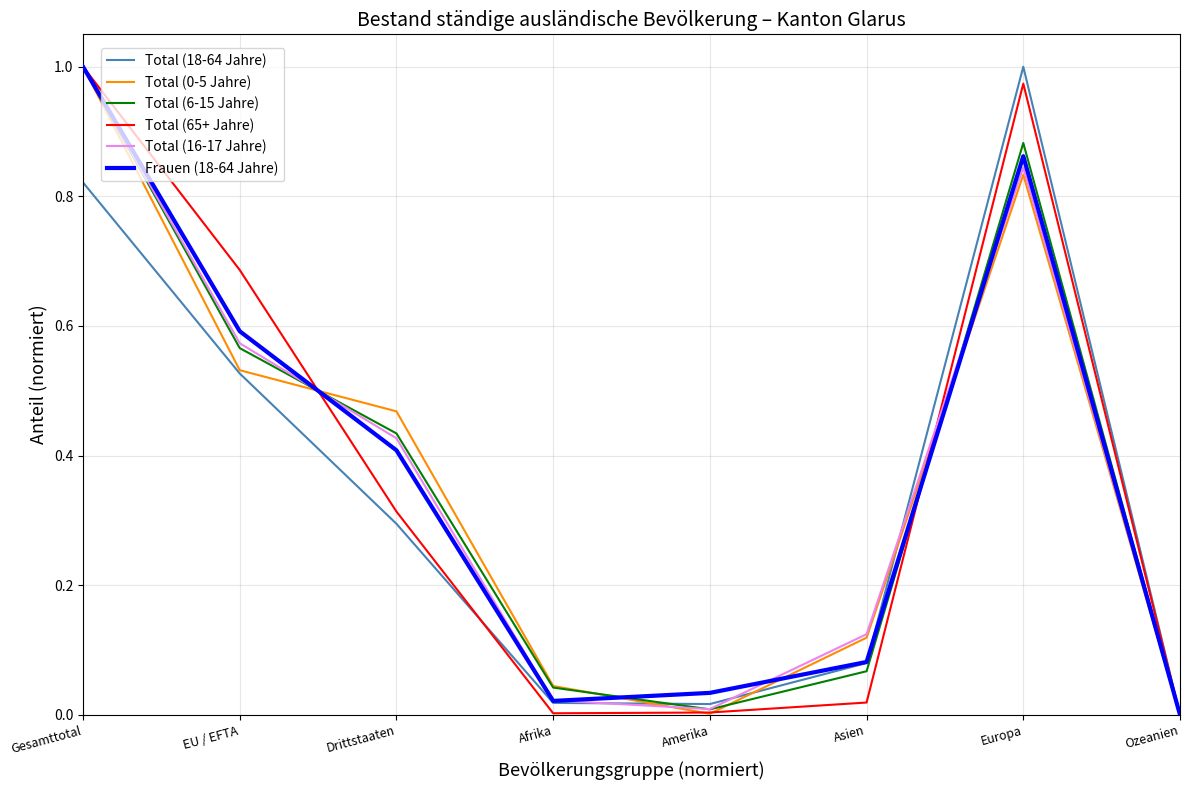

The Total (6-15 Jahre) series shows 0.6 at EU / EFTA. True or false?

True